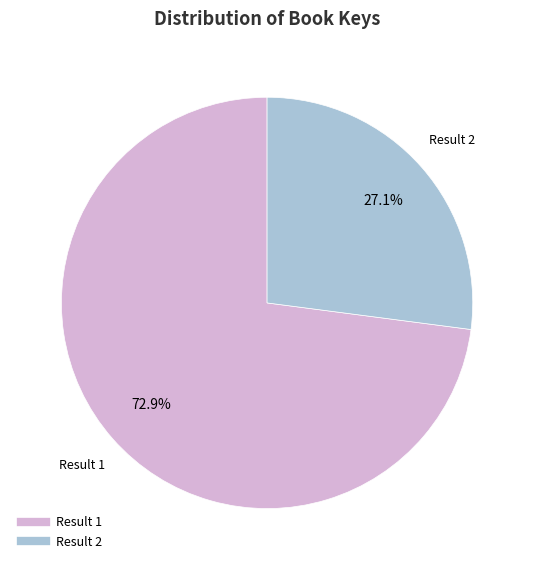

Is there a majority slice in this chart?

Yes